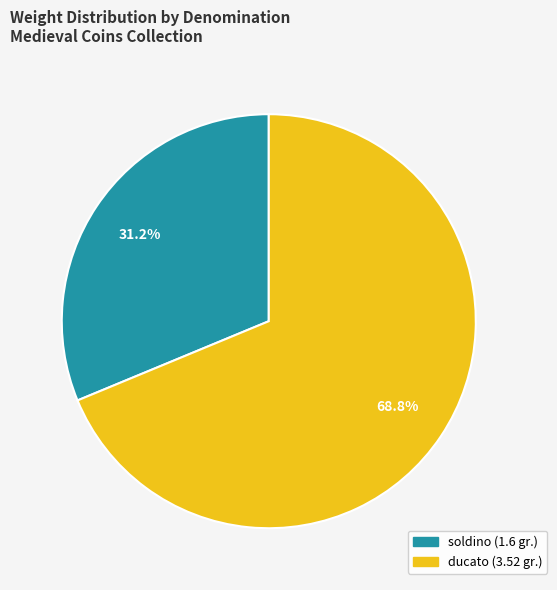

What percentage is the soldino slice, to the nearest percent?

31%